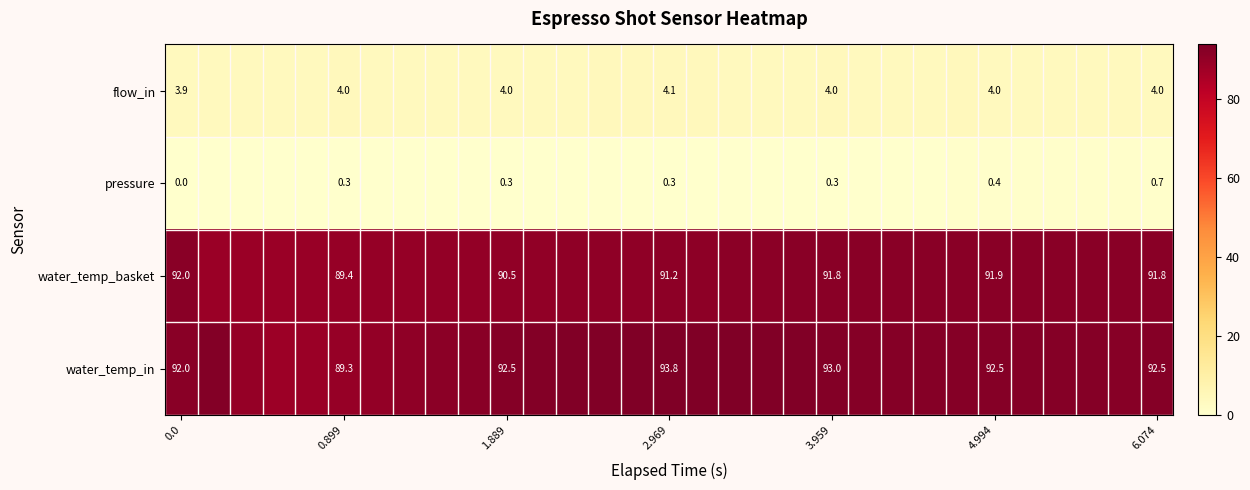

How many data points in pressure are above 0?

30